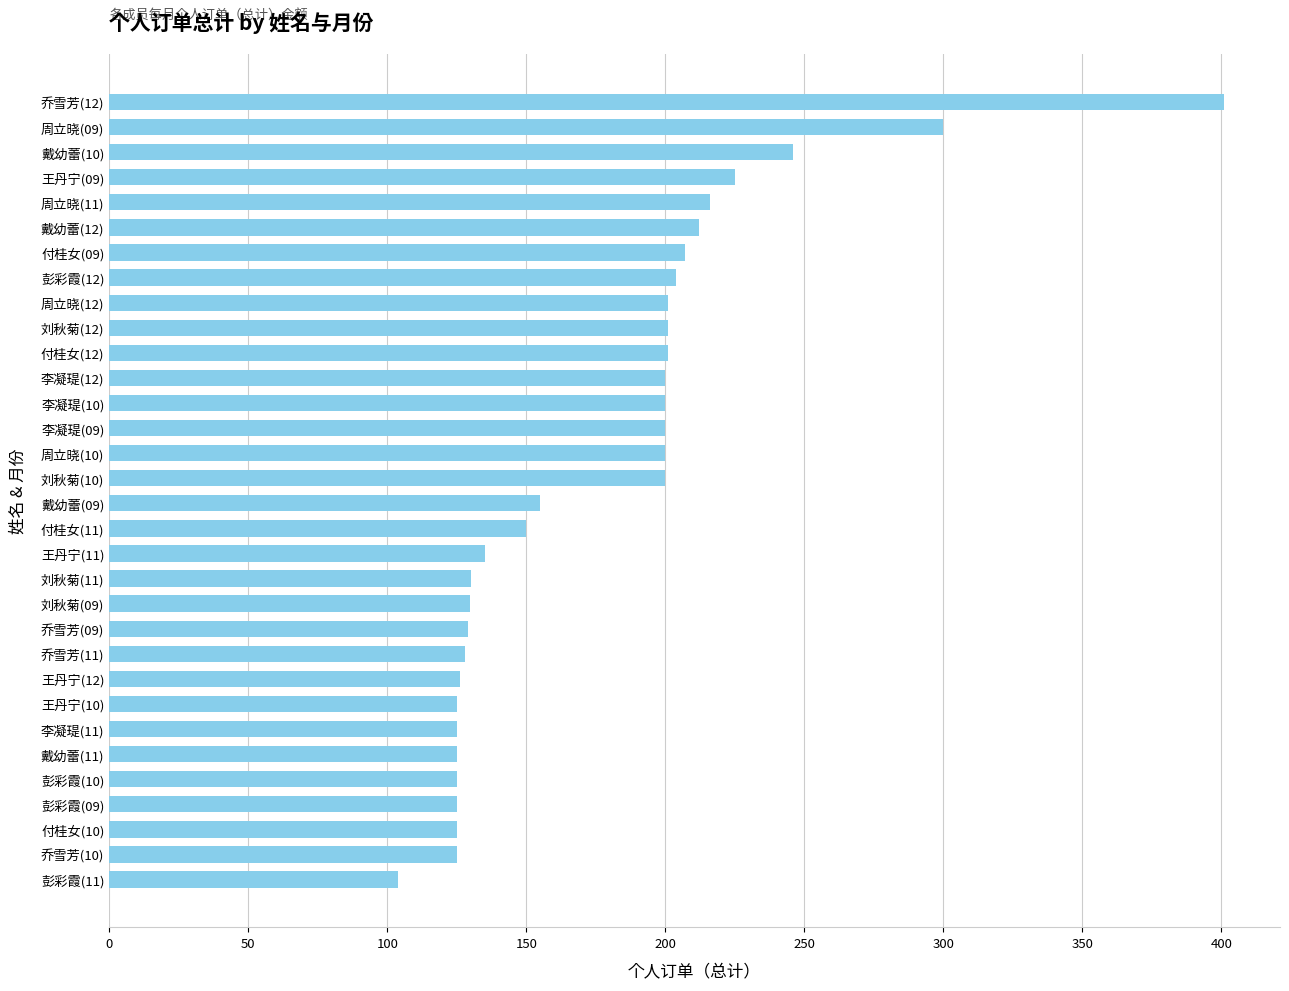

What is the greatest value displayed?

401.0